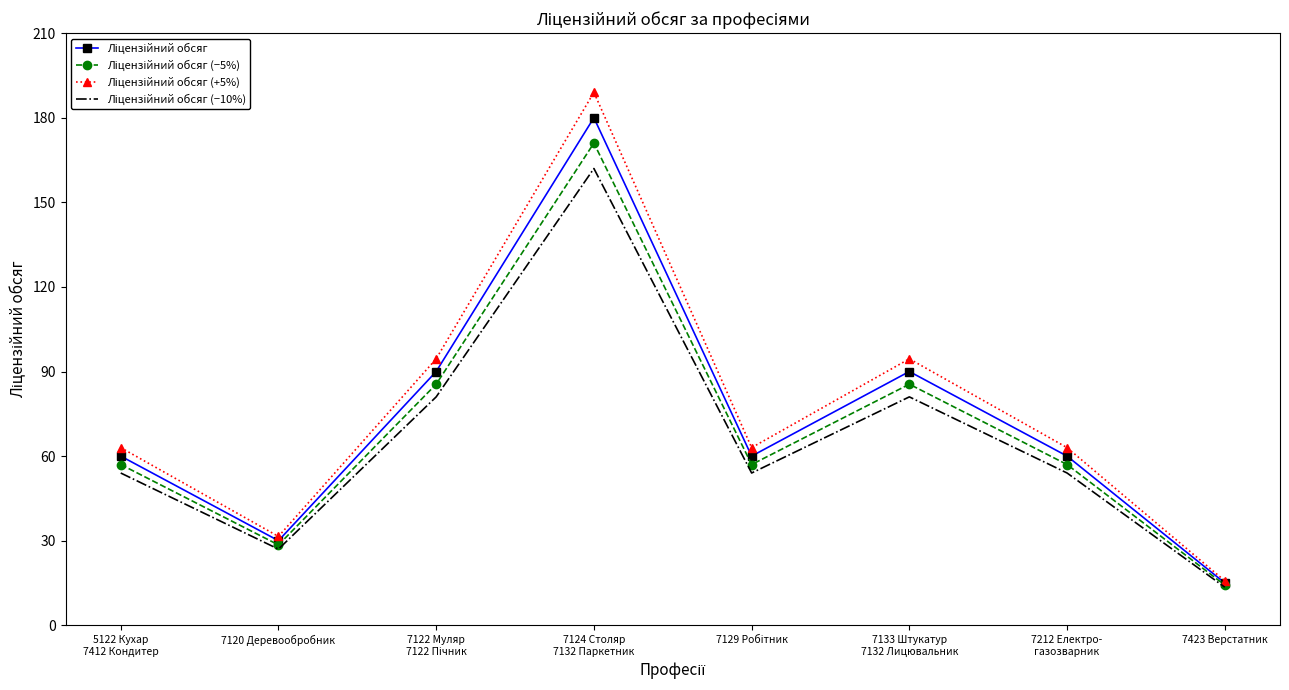

What is the minimum value shown in the chart?

13.5